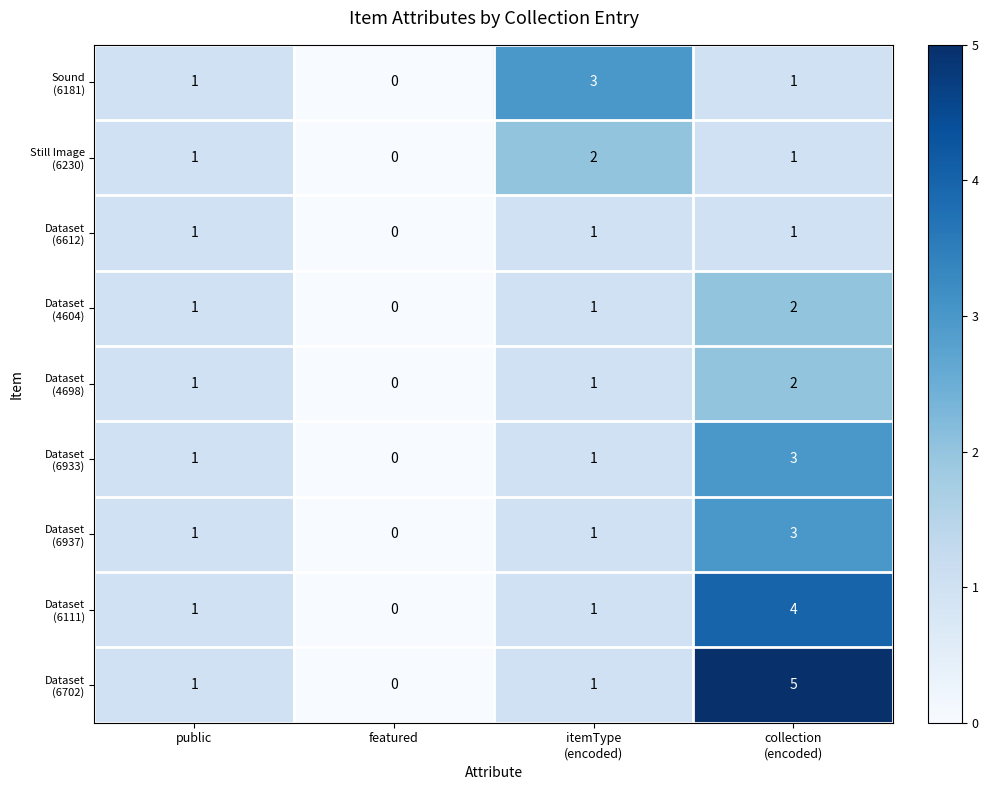

What is the maximum value shown in the chart?

5